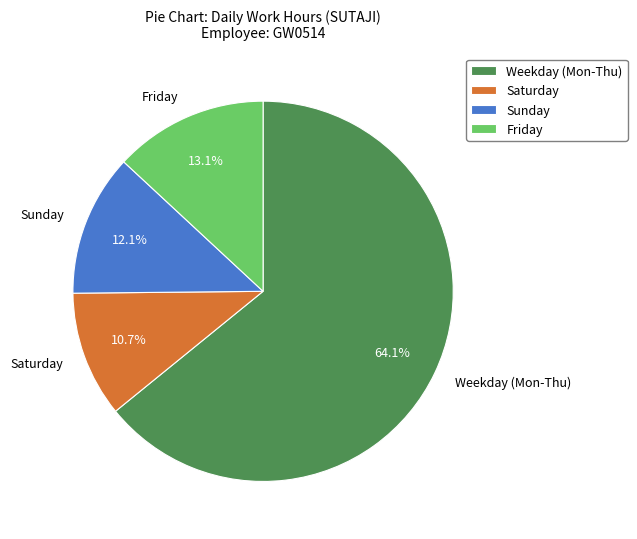

To the nearest percent, what is the difference between the largest and smallest slice percentages?

53%